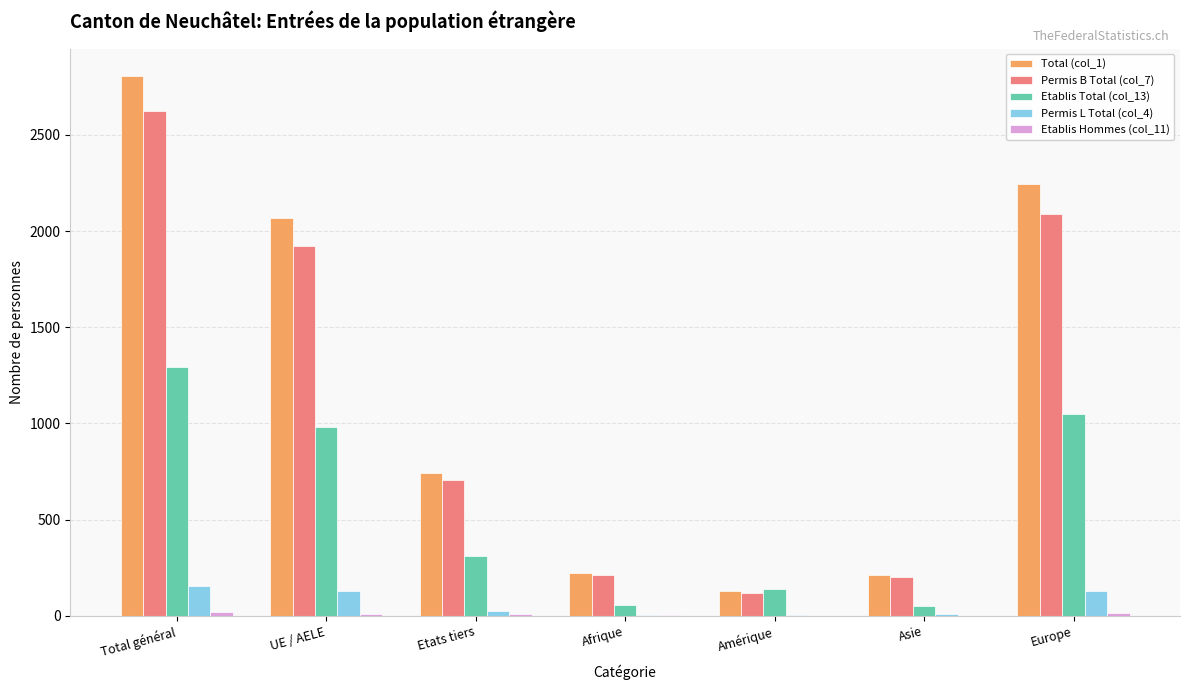

At which category is the sum across all series the highest?

Total général